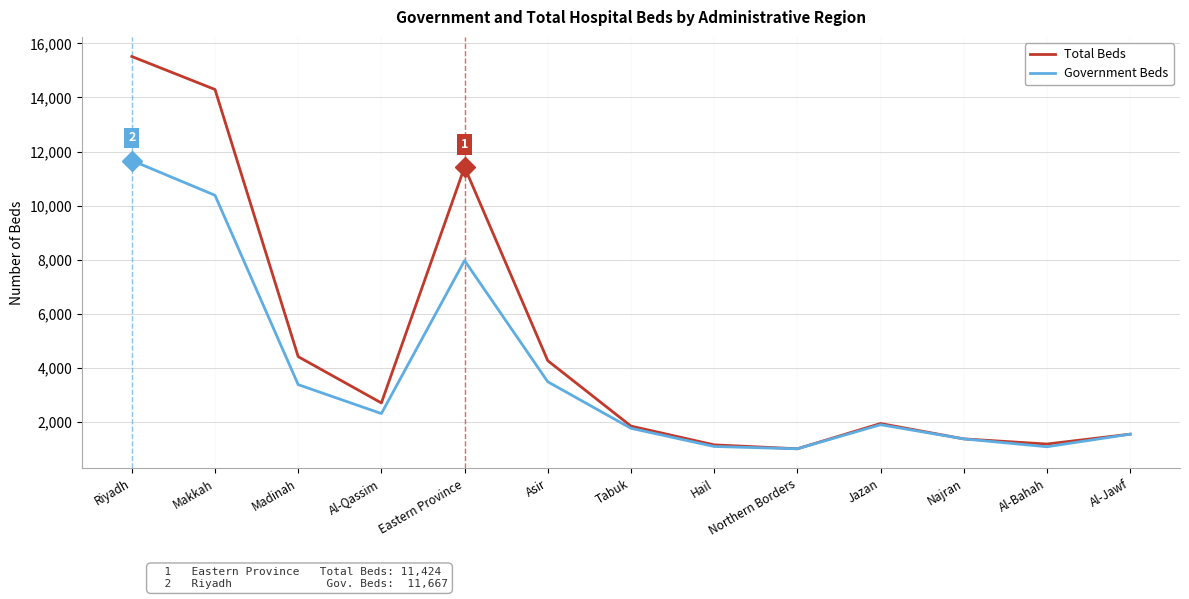

What is the total value across all series at Eastern Province?

19393